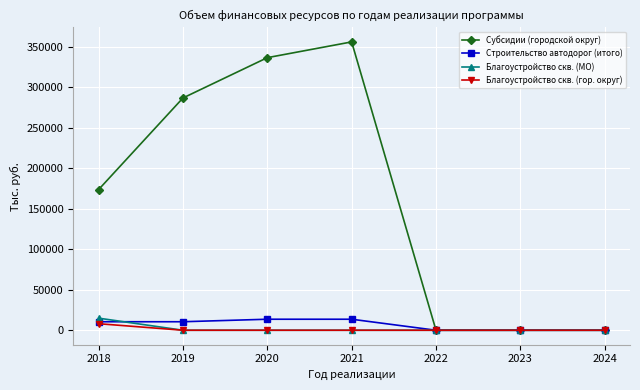

What is the greatest value displayed?

356034.0